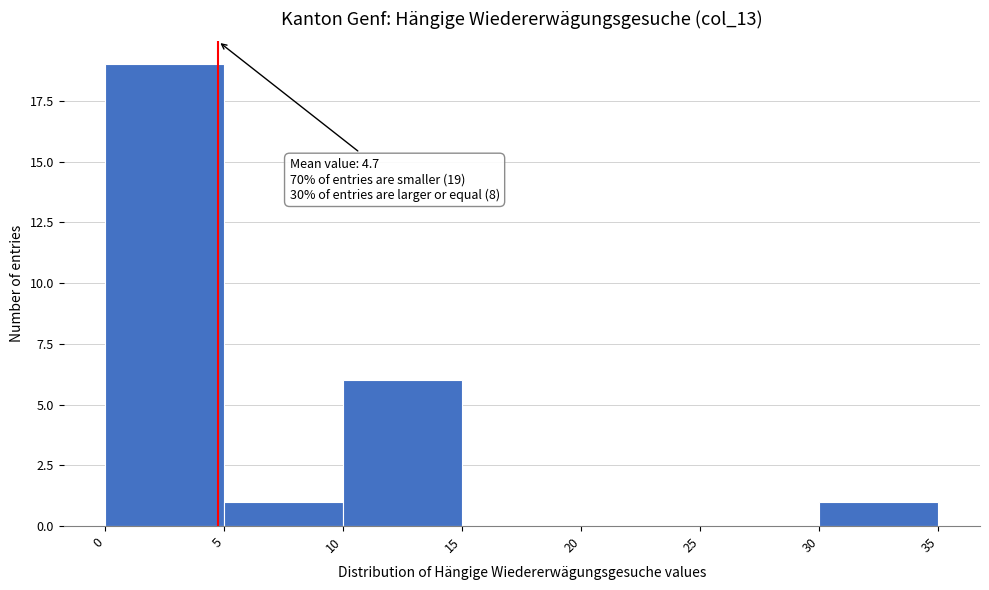

Over which range of the x-axis is the bar tallest?

0 to 5